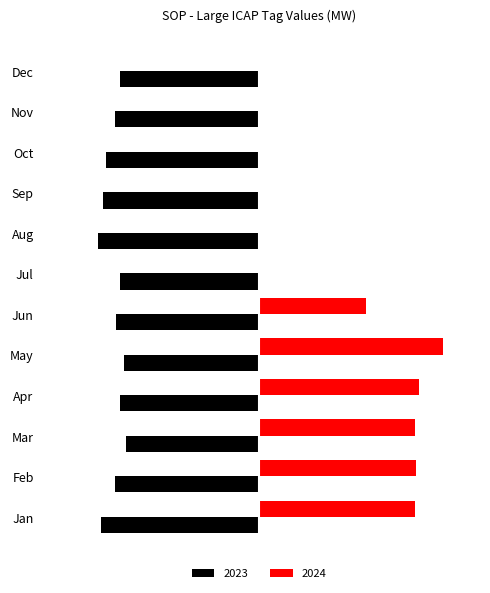

Between Mar and Dec, which series saw the biggest shift?

2024